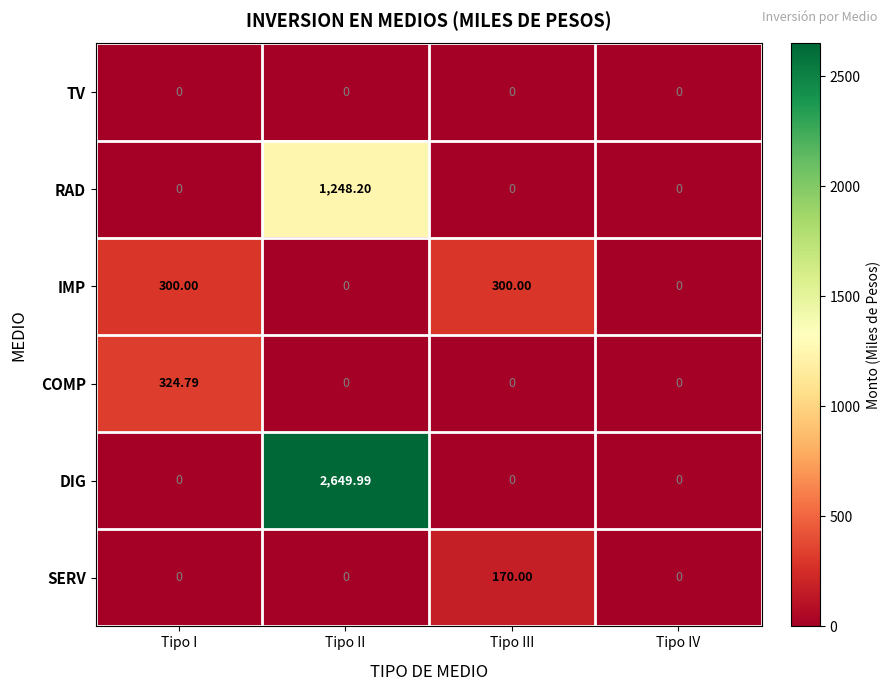

List the series in order of their peak value, highest first.

DIG, RAD, COMP, IMP, SERV, TV